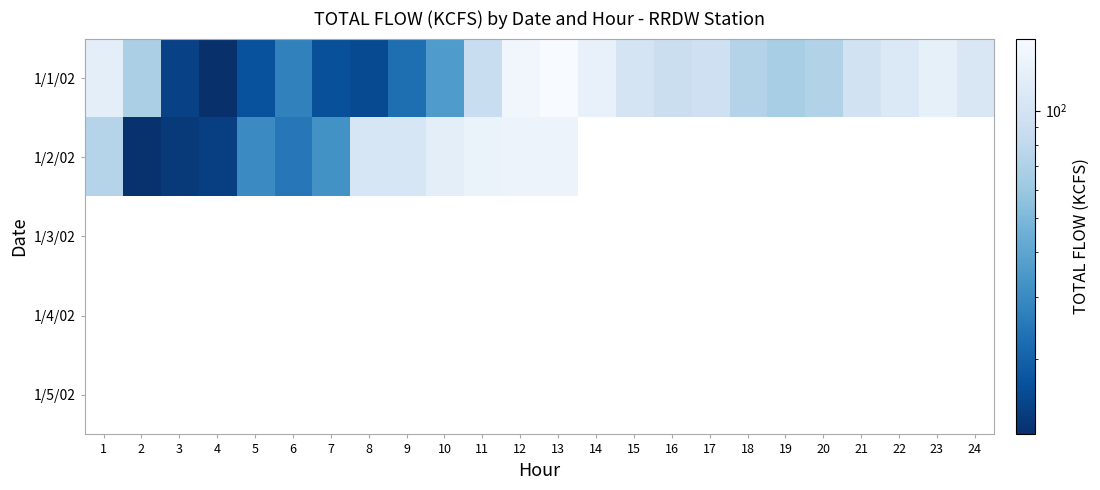

What is the total value across all series at 2?

80.2